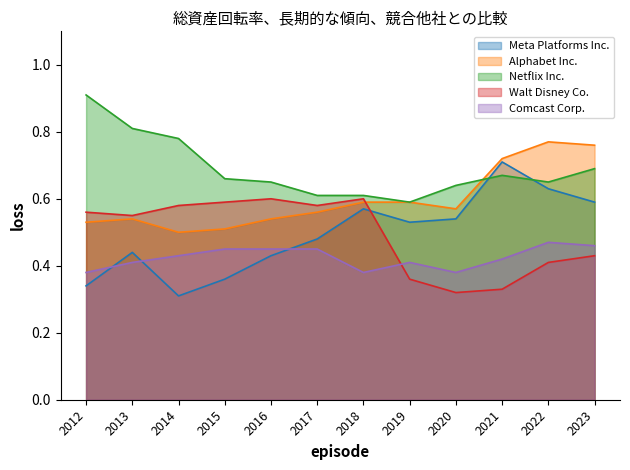

What are all the series names shown in the legend?

Meta Platforms Inc., Alphabet Inc., Netflix Inc., Walt Disney Co., Comcast Corp.